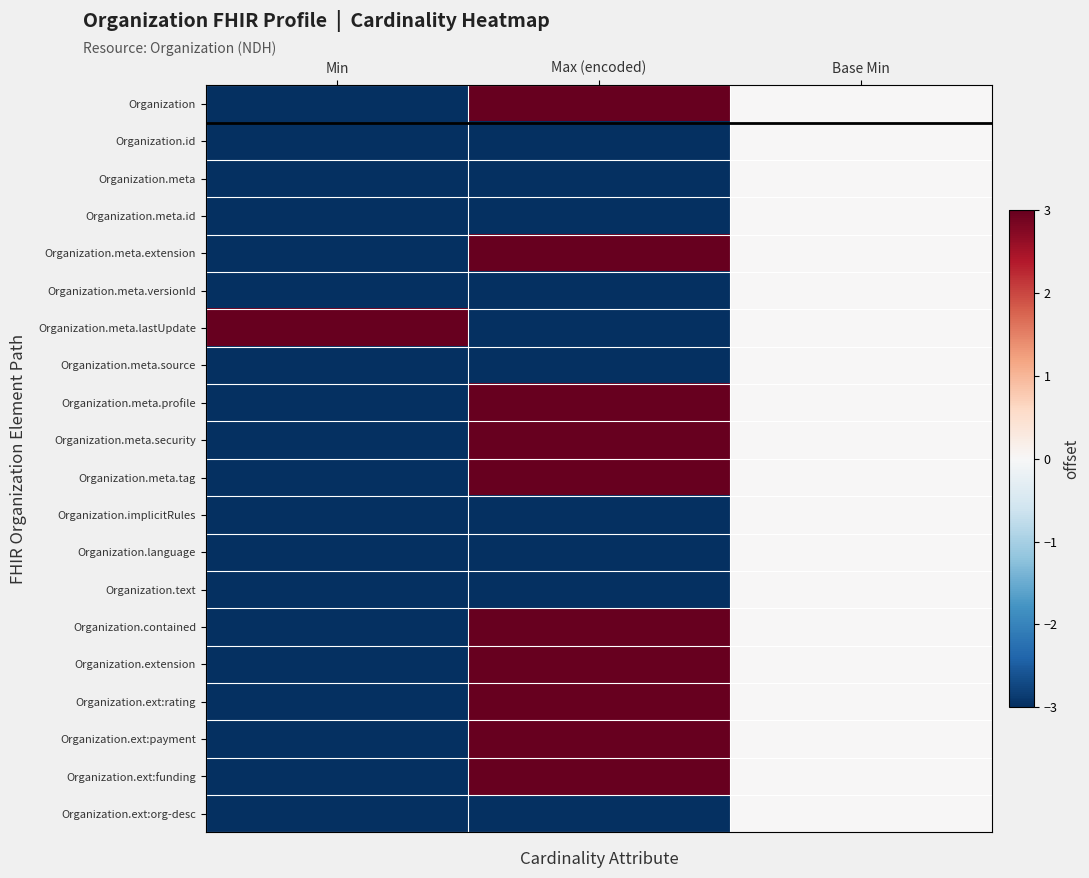

Which label corresponds to the smallest value in the chart?

Min